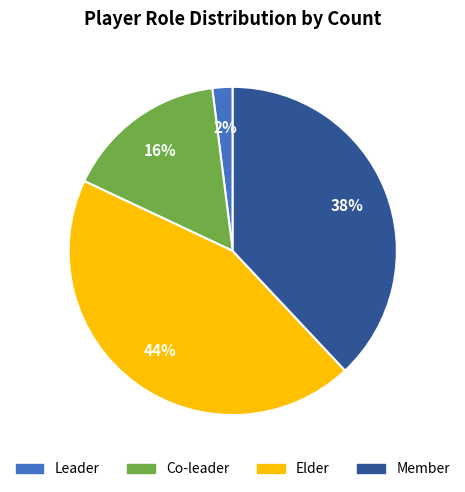

Which slice is the largest?

Elder